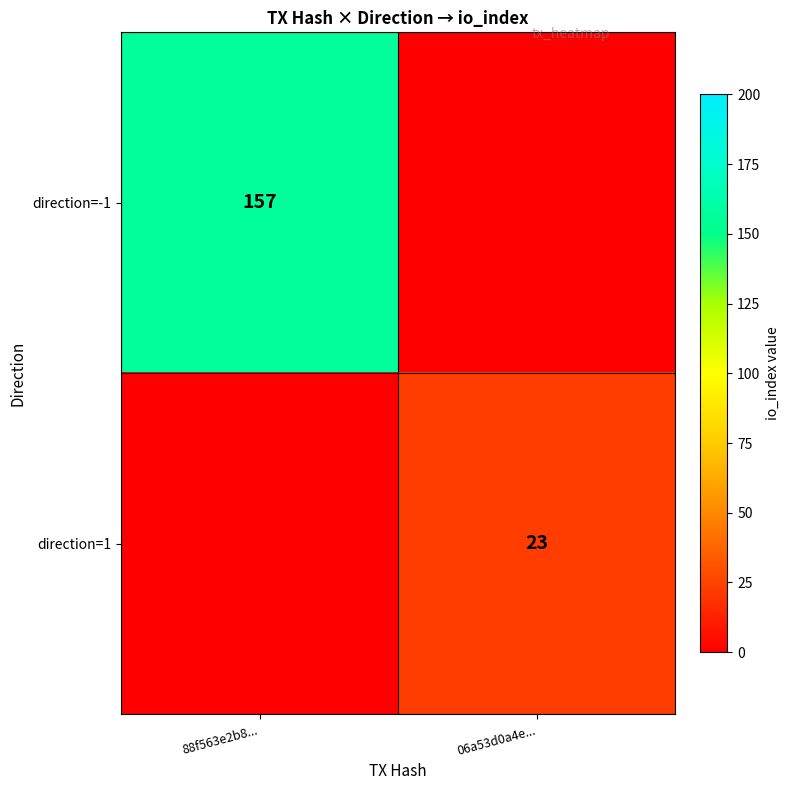

Is the value of direction=-1 at 88f563e2b8... greater than the value of direction=1 at 06a53d0a4e...?

Yes